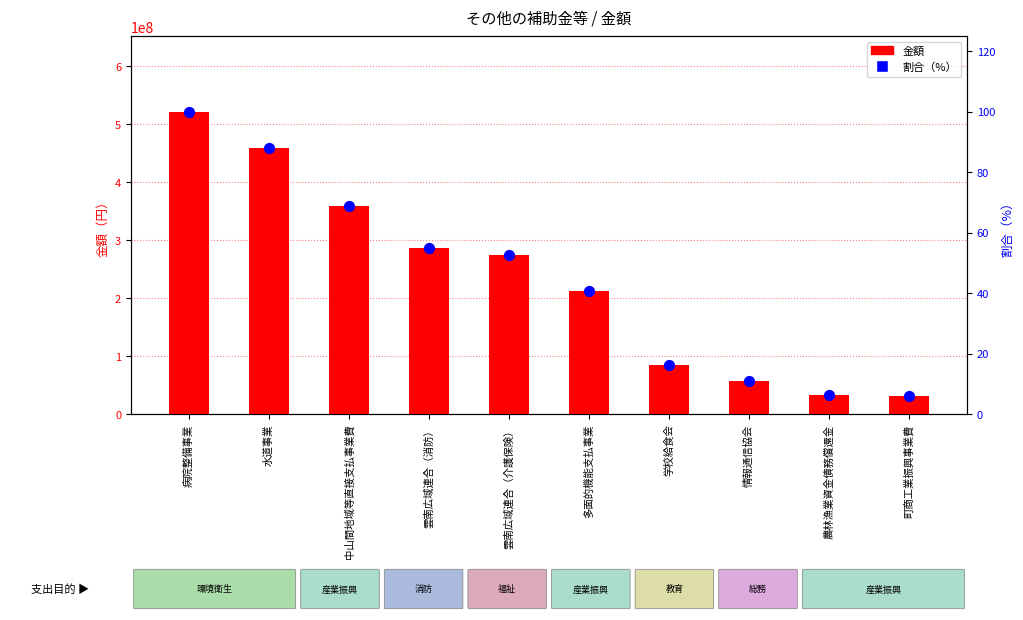

Which series has the widest spread of Y values?

金額